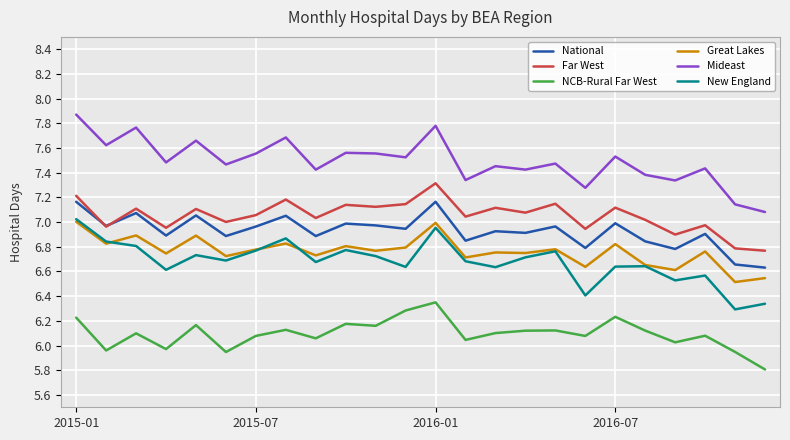

Which series has the largest total across all categories?

Mideast